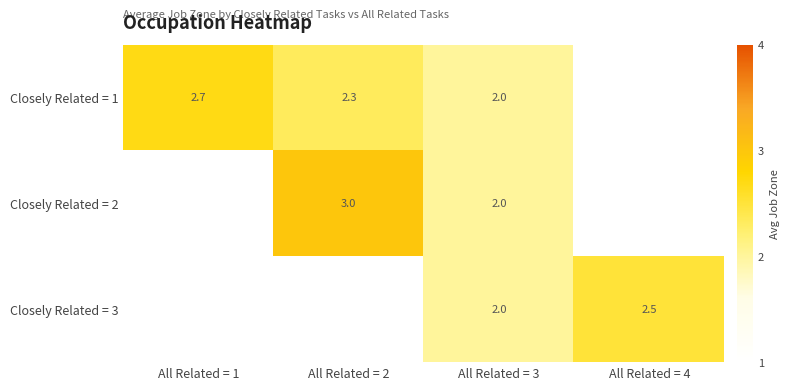

What is the greatest value displayed?

3.0